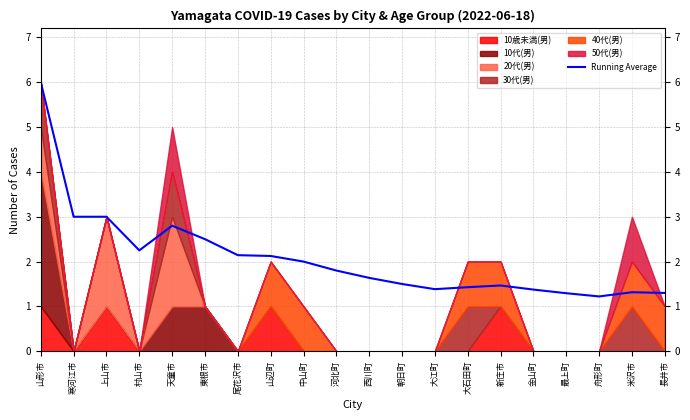

What is the highest value of the Running Average series?

6.0